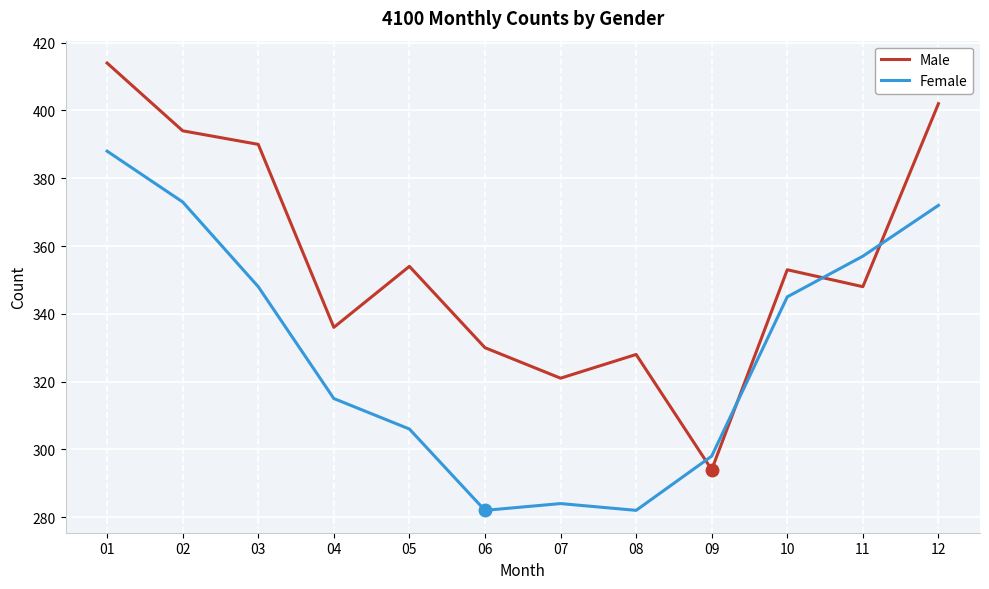

How many interior local valleys does the Male series have?

4